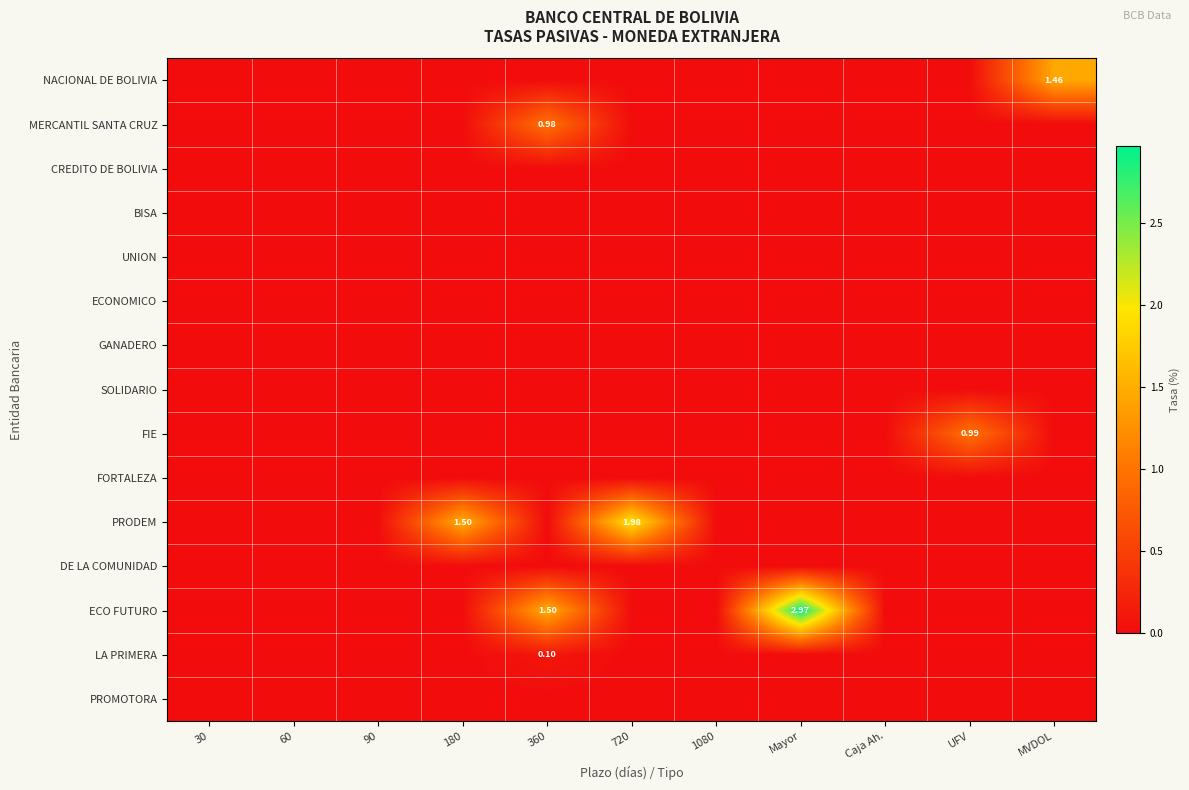

Which series changed the most between 60 and 360?

ECO FUTURO